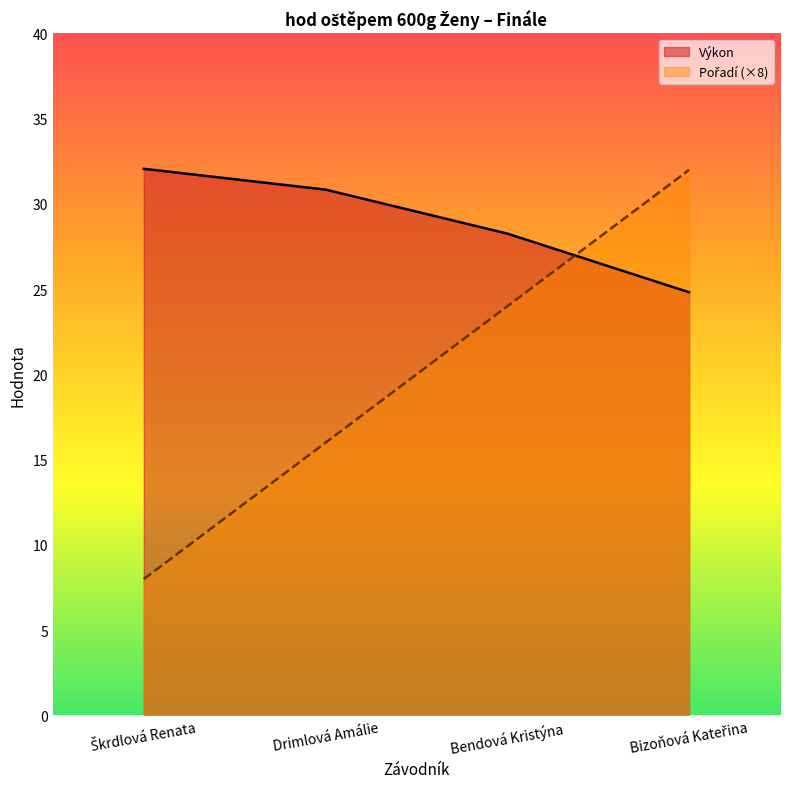

What are all the series names shown in the legend?

Výkon, Pořadí